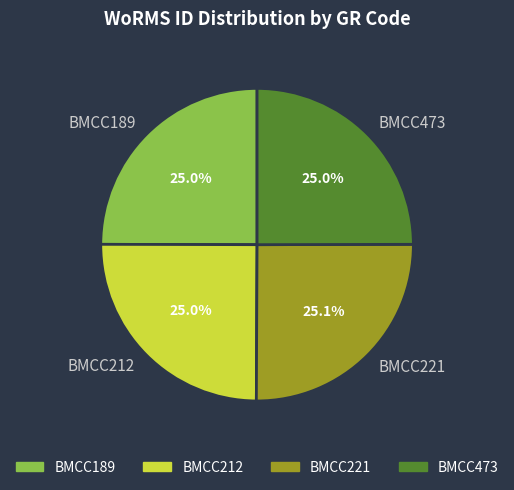

What is the ratio of the value at BMCC473 to the value at BMCC212?

1.0